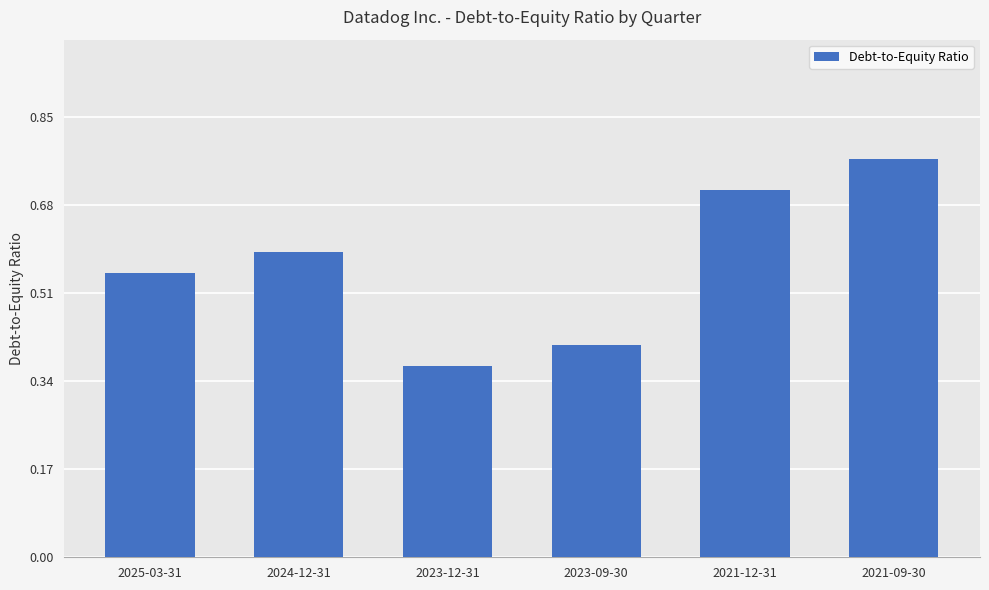

List the labels in order of value, largest first.

2021-09-30, 2021-12-31, 2024-12-31, 2025-03-31, 2023-09-30, 2023-12-31